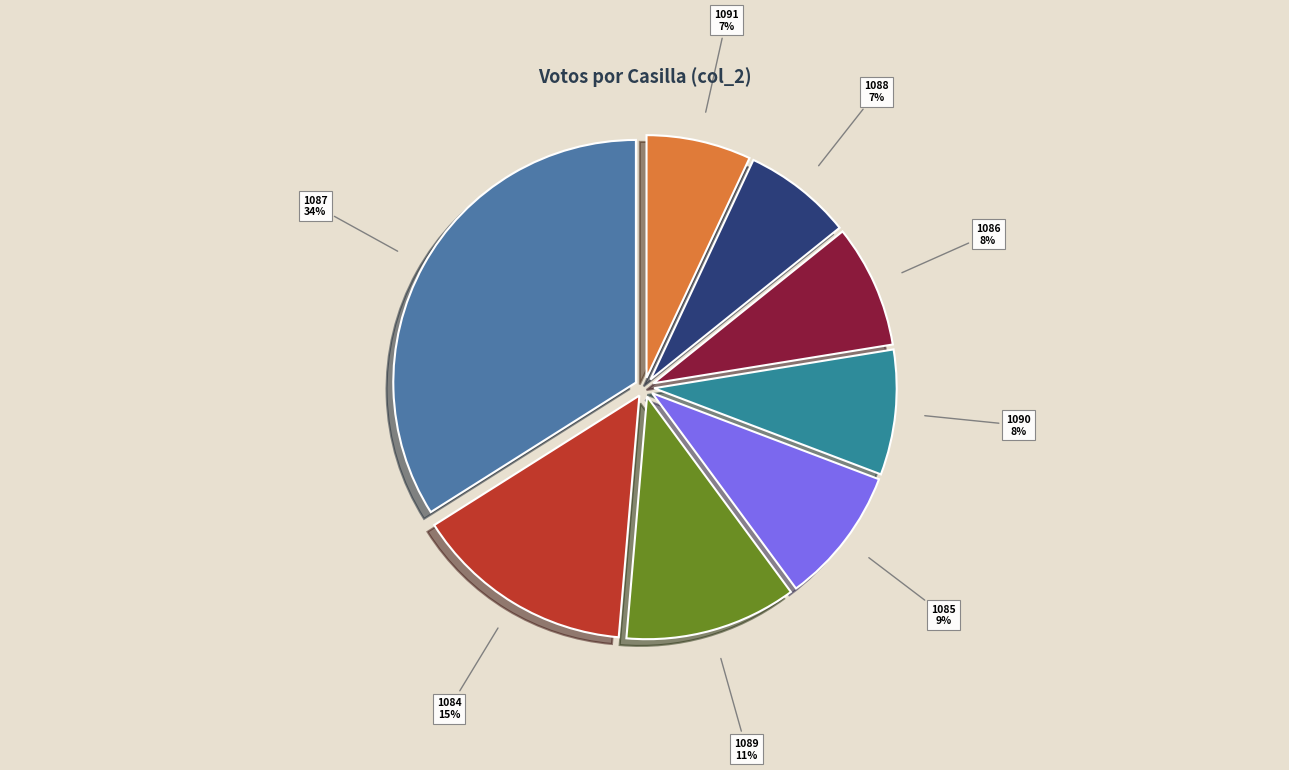

Which category has the biggest portion of the pie?

1087